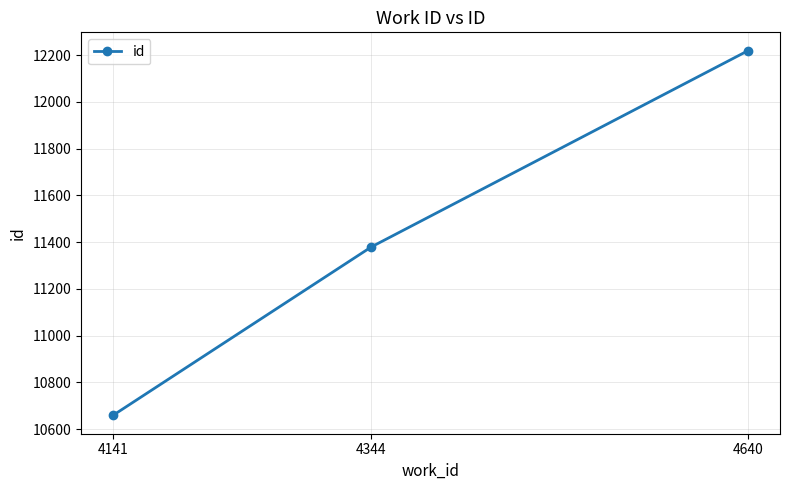

At which label is the value closest to 11438?

4344